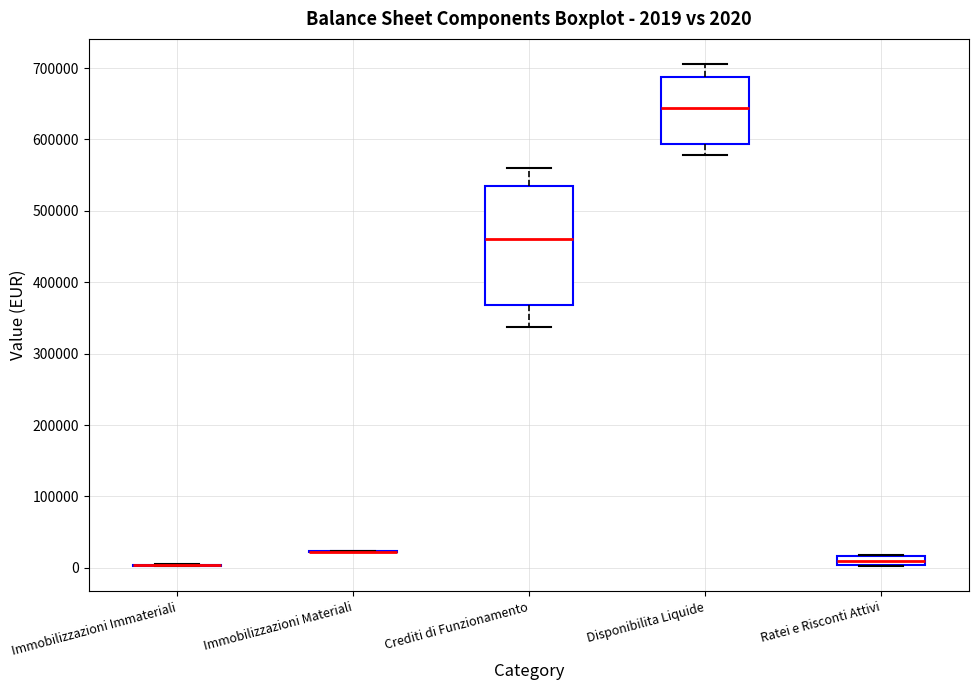

Comparing the boxes themselves (not the whiskers), which one is the tallest?

Crediti di Funzionamento